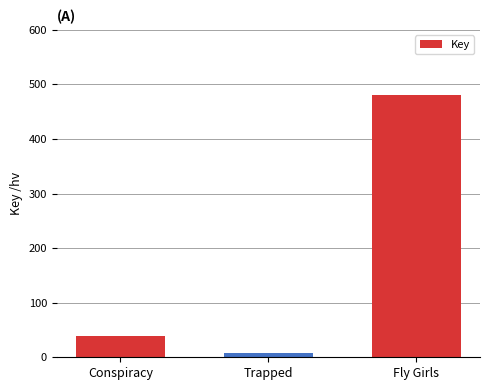

At which label is the value closest to 243?

Conspiracy